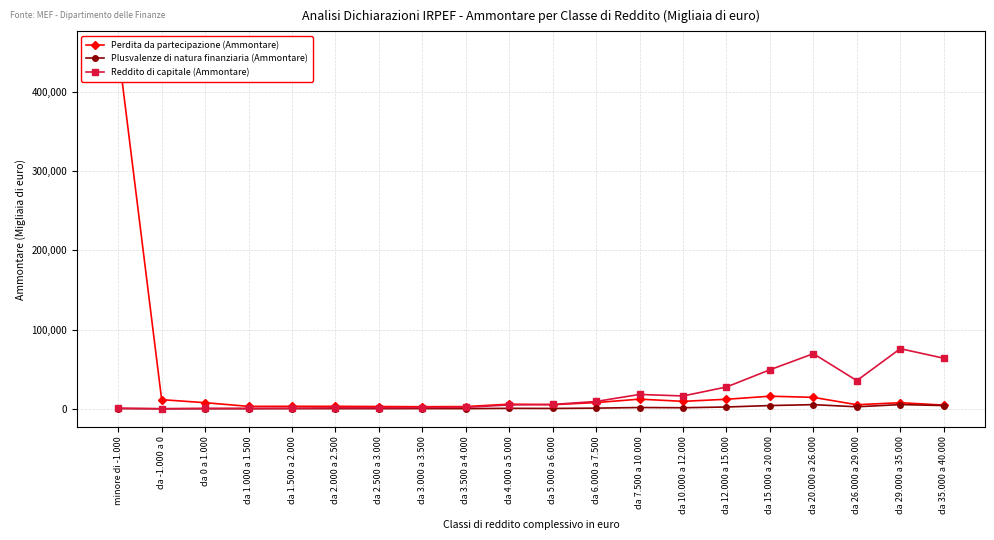

Which has a higher value, da 35.000 a 40.000 or da 15.000 a 20.000?

da 15.000 a 20.000